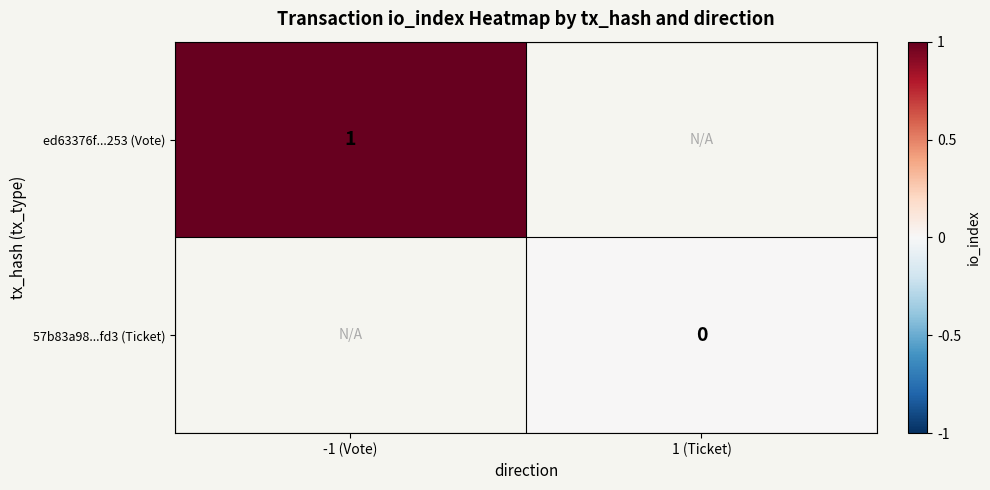

The value of ed63376f...253 (Vote) at -1 (Vote) is 2. True or false?

False